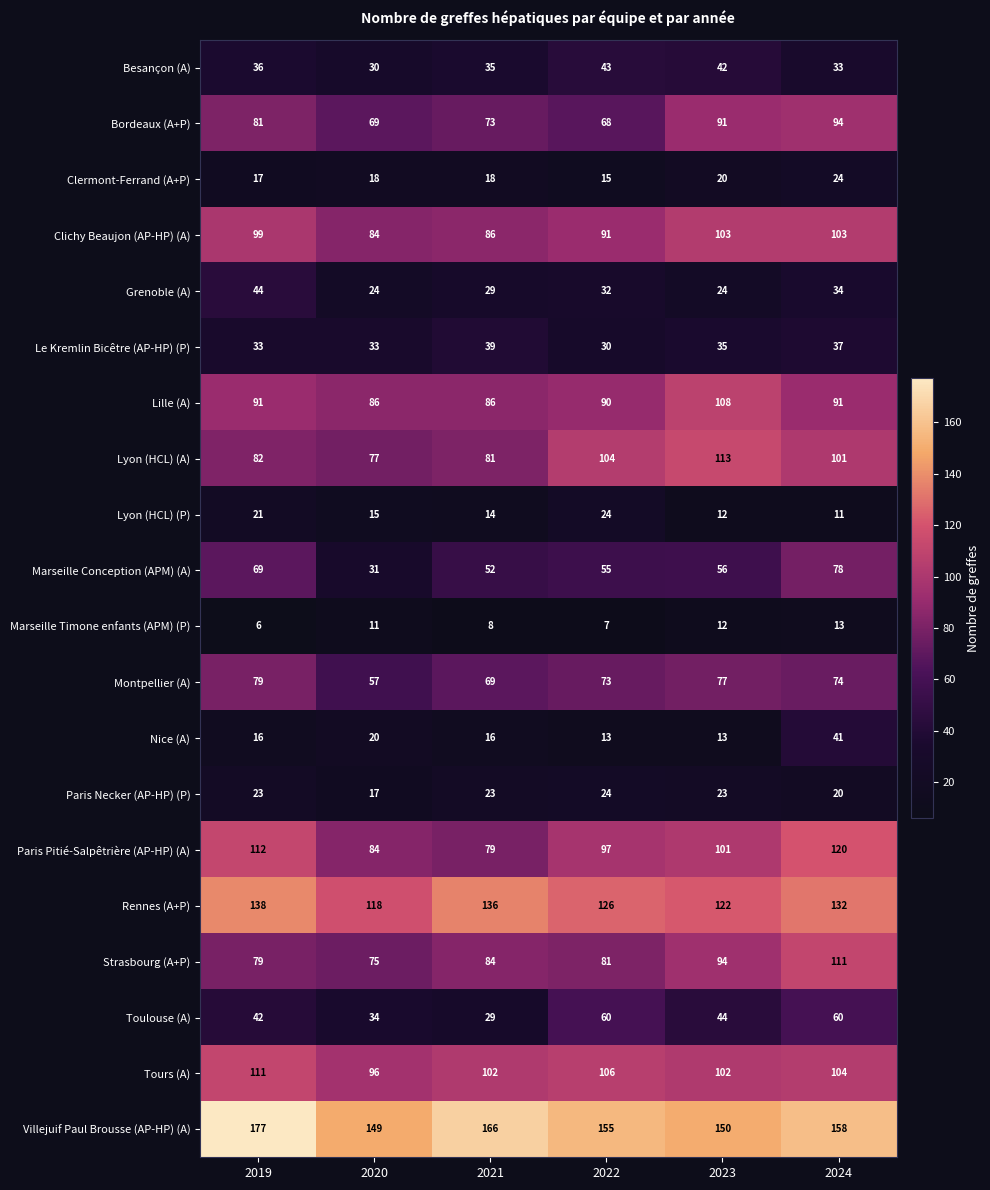

Which series changed the most between 2022 and 2024?

Strasbourg (A+P)